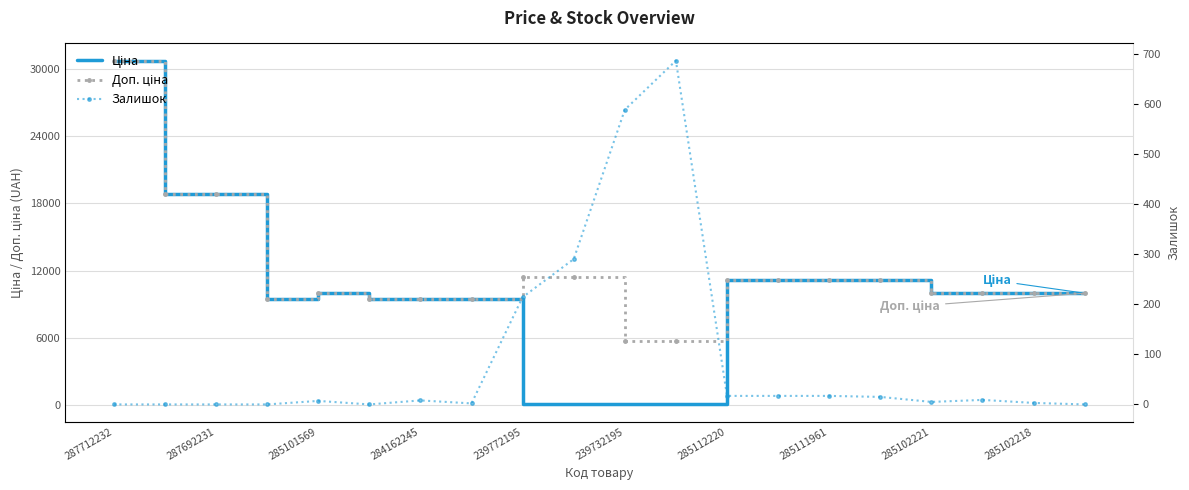

What is the greatest value displayed?

30717.1